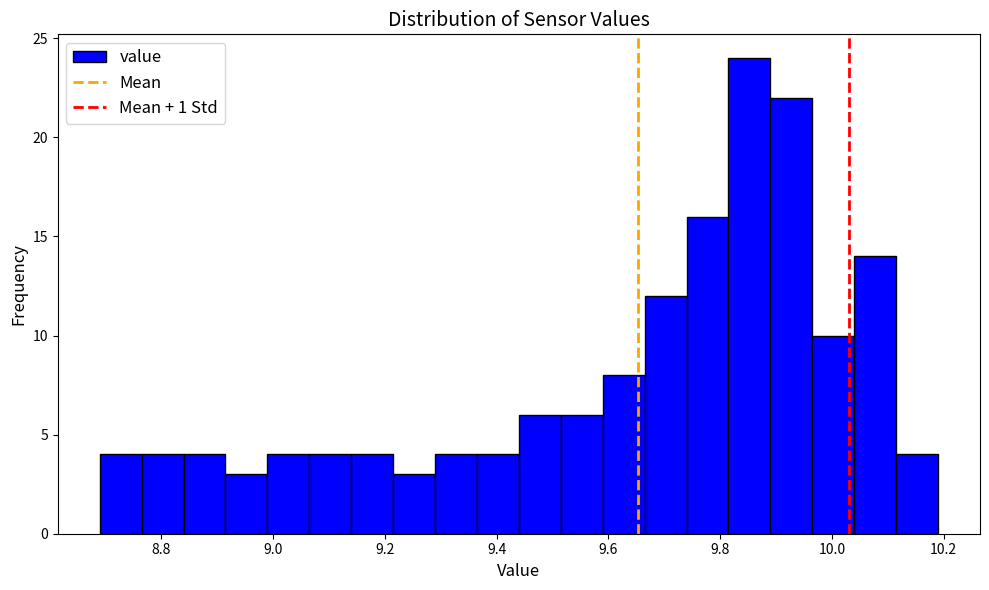

Around what value on the x-axis is the tallest bar? Give the approximate position of its centre, as read against the axis.

9.86